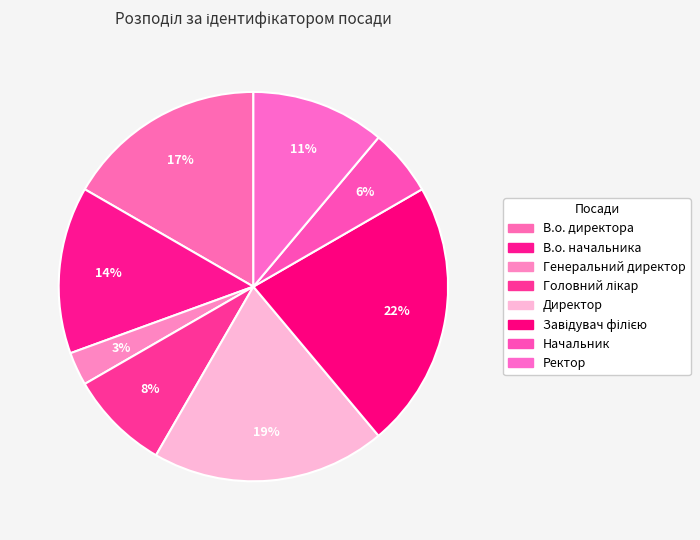

What percentage is the Директор slice, to the nearest percent?

19%